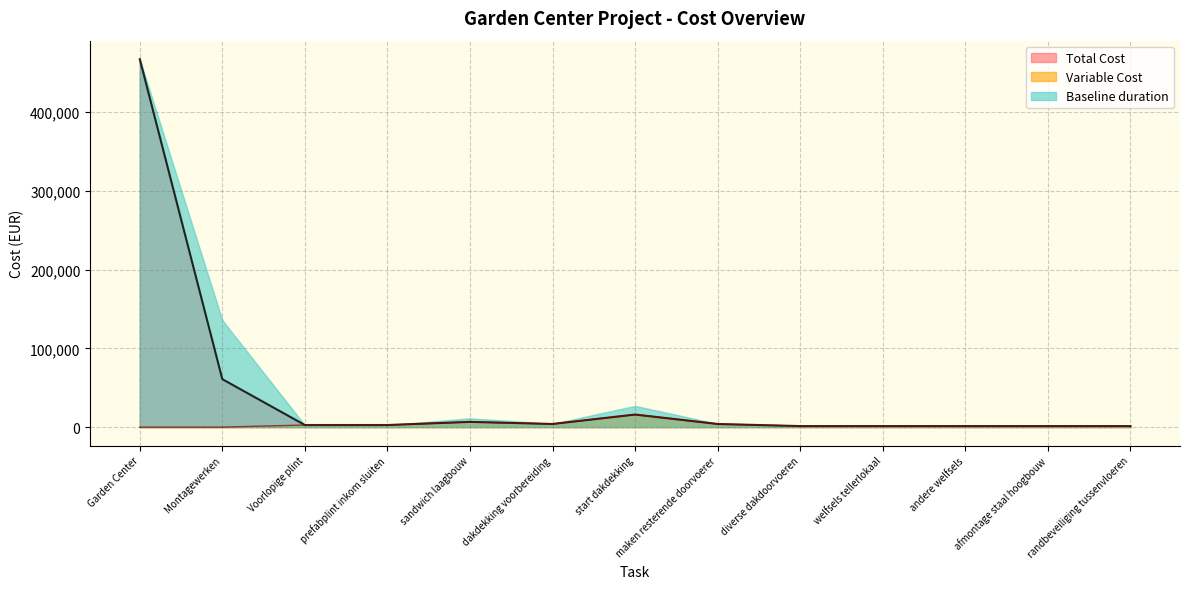

Which series has the largest range (max minus min)?

Baseline duration